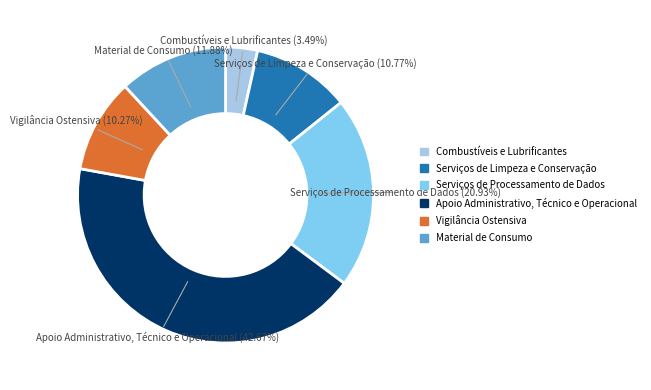

Is Serviços de Processamento de Dados the majority of the pie?

No